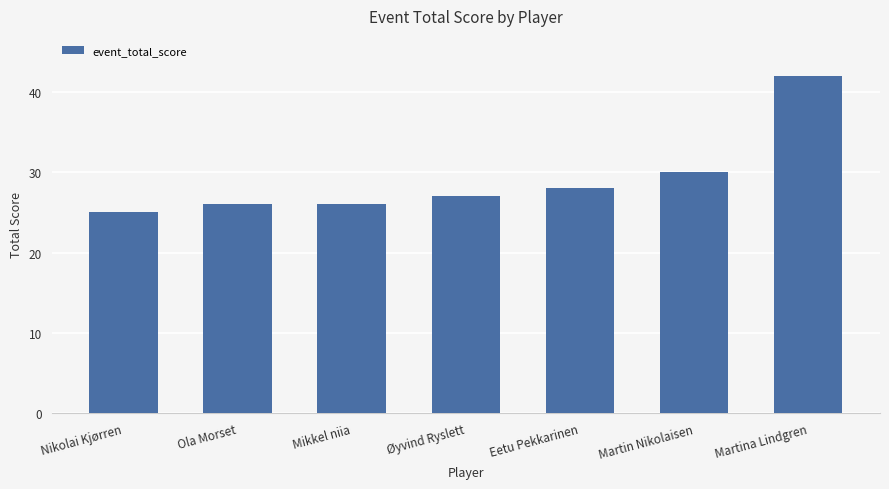

How many values are below 27?

3